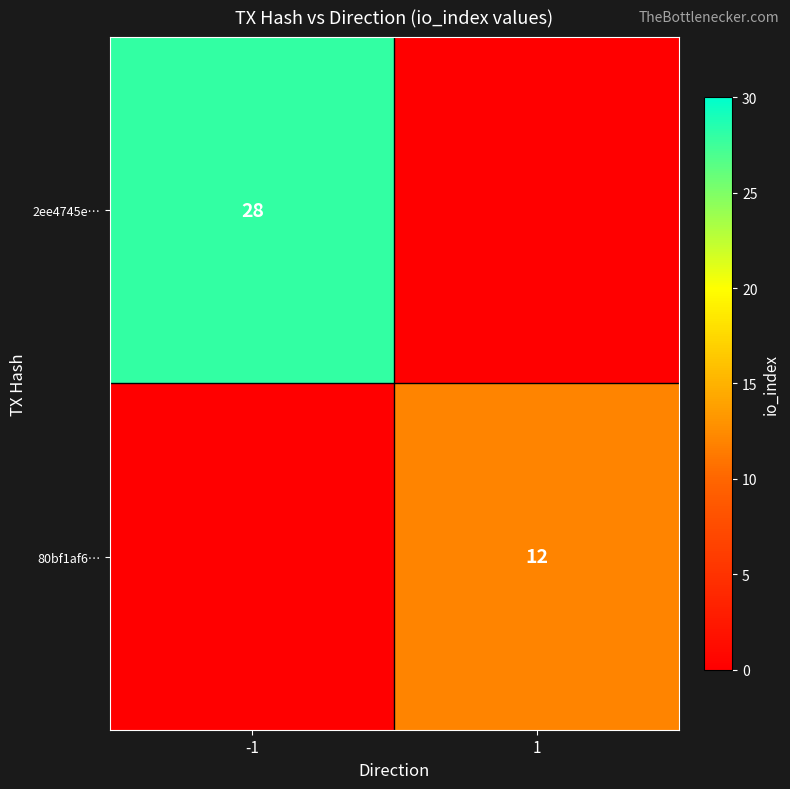

At how many categories does at least one series exceed 9?

2